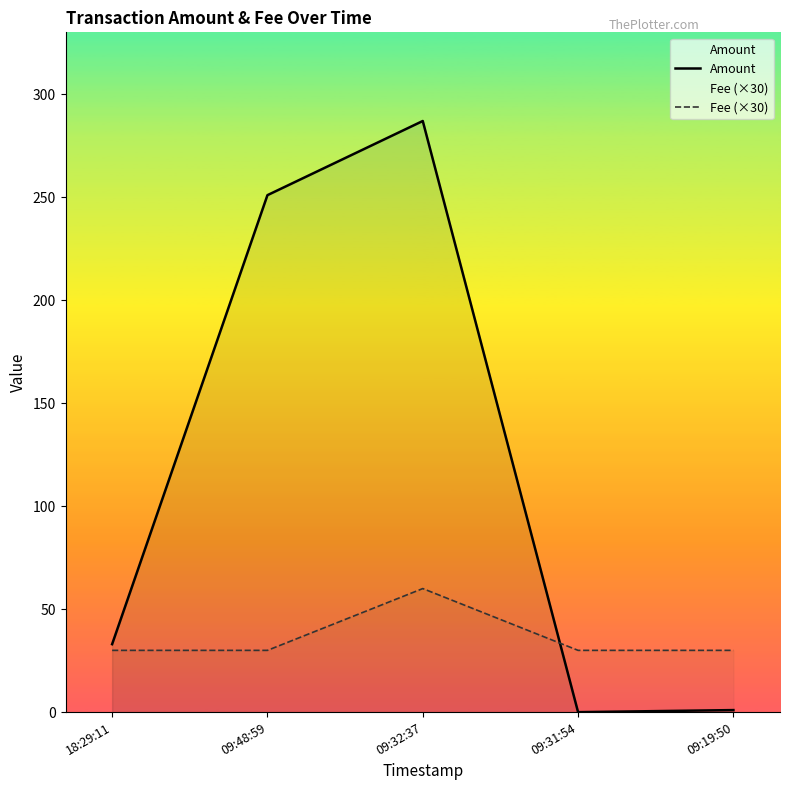

In Amount, how many points are higher than both neighbors (excluding endpoints)?

1